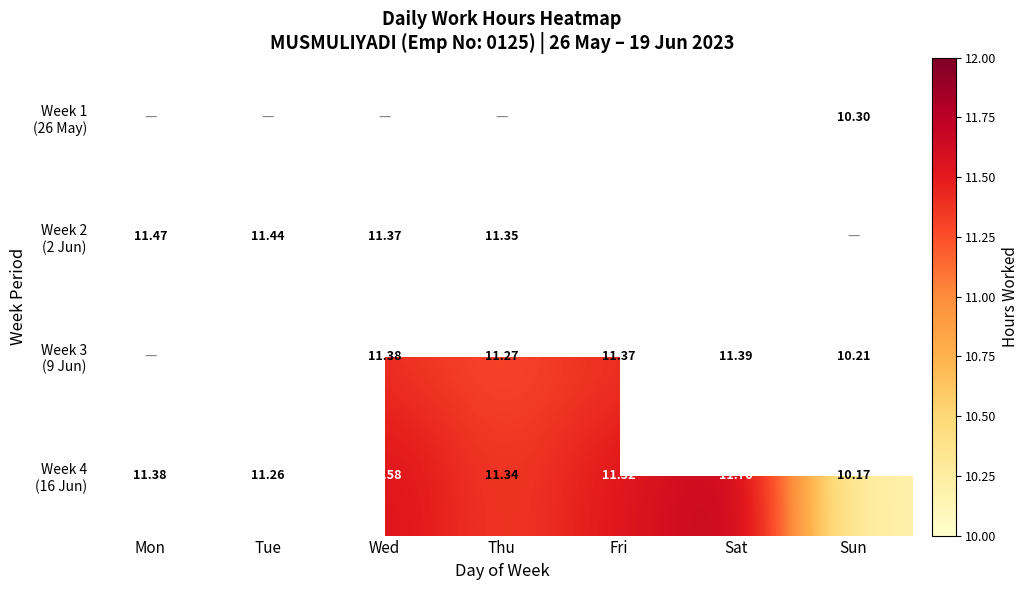

Count the Week 3 (9 Jun) values in the range 11 to 12.

5